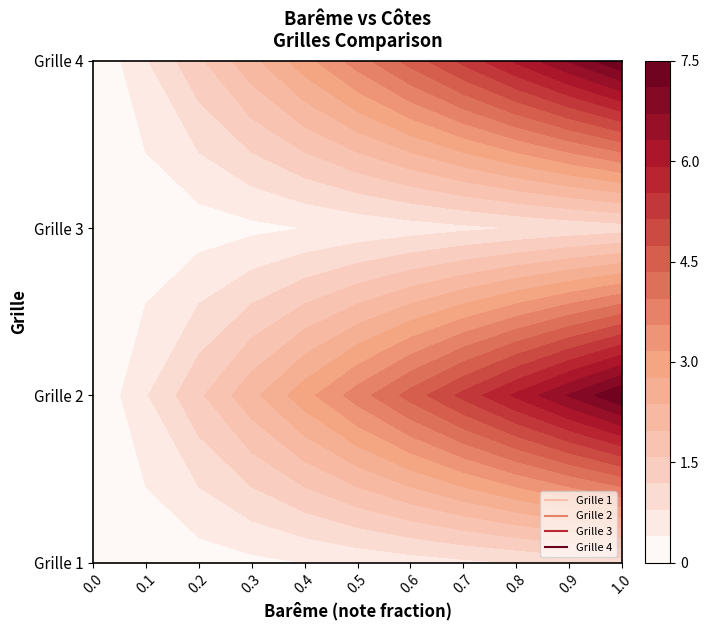

Reading right to left, transcribe all the data shown in this chart.

Grille 1: 1.0	0.9	0.8	0.7	0.6	0.5	0.4	0.3	0.2	0.1	0.0
Grille 2: 7.5	6.8	6.0	5.2	4.5	3.8	3.0	2.2	1.5	0.8	0.0
Grille 3: 1.0	0.9	0.8	0.7	0.6	0.5	0.4	0.3	0.2	0.1	0.0
Grille 4: 7.5	6.8	6.0	5.2	4.5	3.8	3.0	2.2	1.5	0.8	0.0